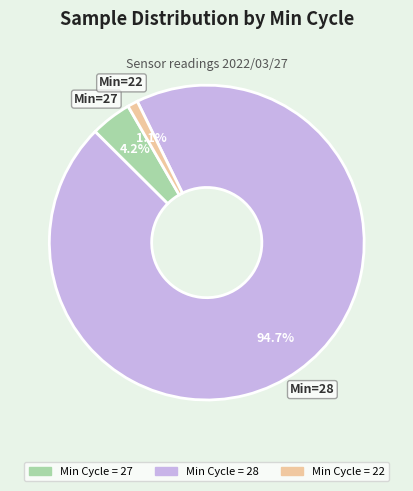

Count the number of slices in the pie.

3